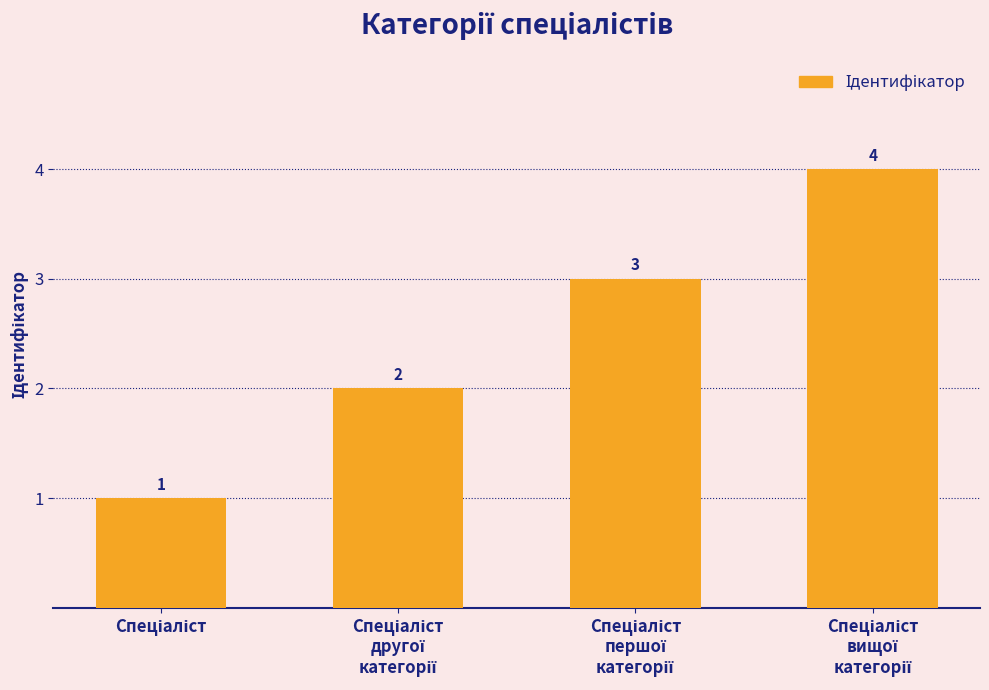

How many values are between 2 and 4?

3